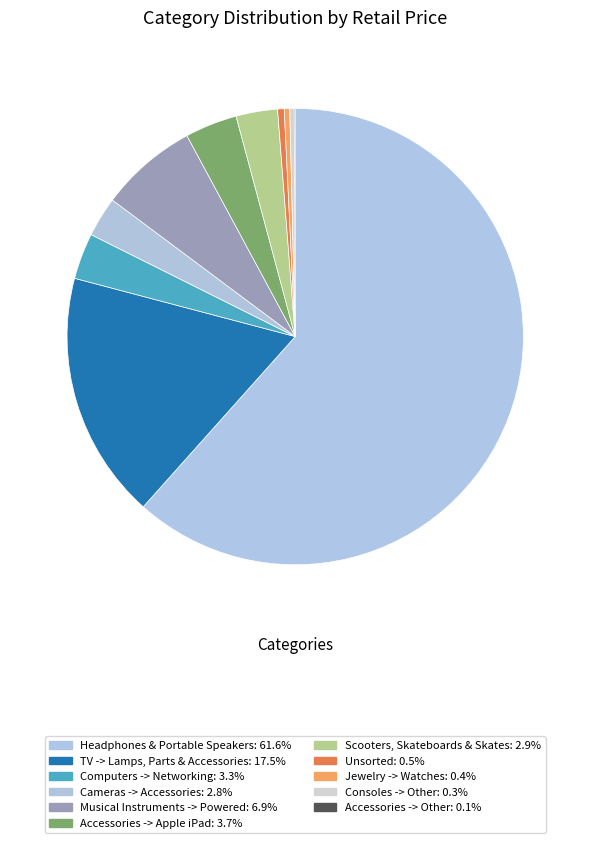

How many segments does this pie chart have?

11